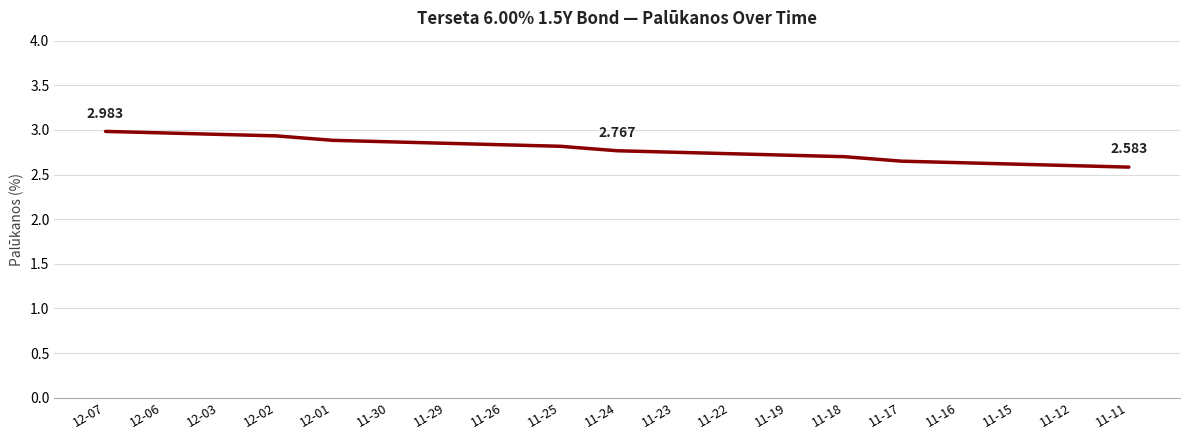

Which label corresponds to the largest value in the chart?

12-07